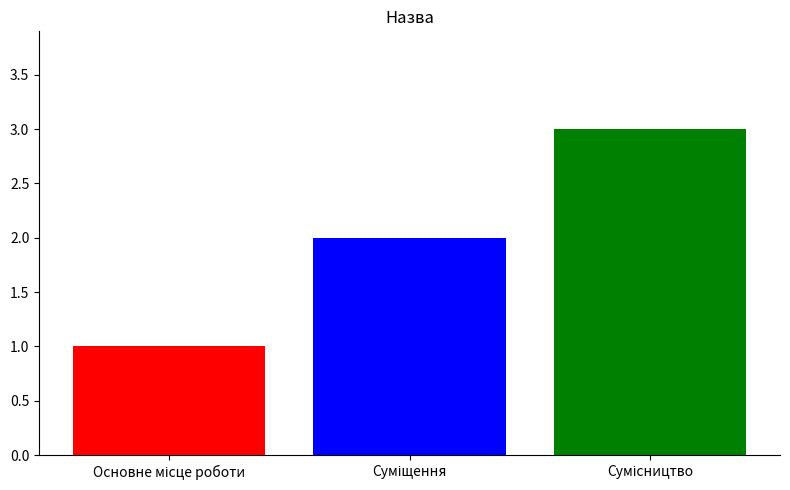

What is the maximum value shown in the chart?

3